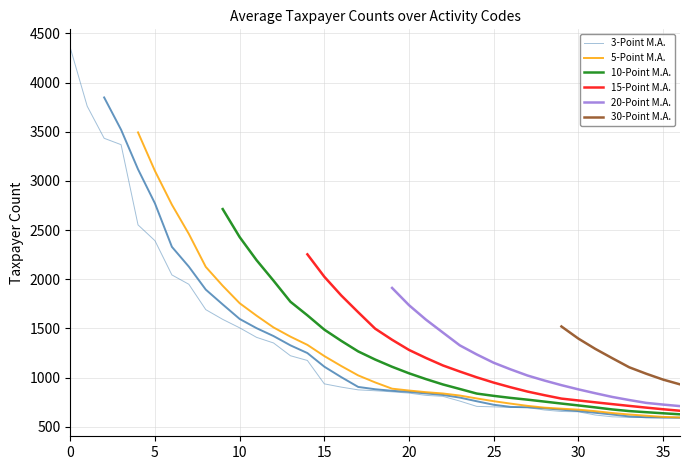

How many values in 3-Point M.A. are above zero?

35